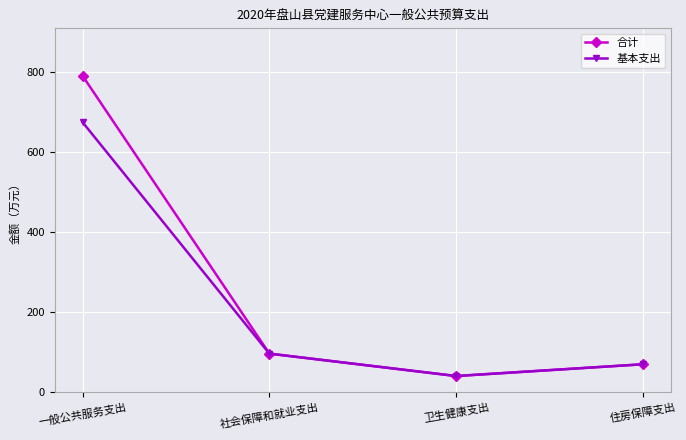

At which label does 基本支出 reach its minimum?

卫生健康支出